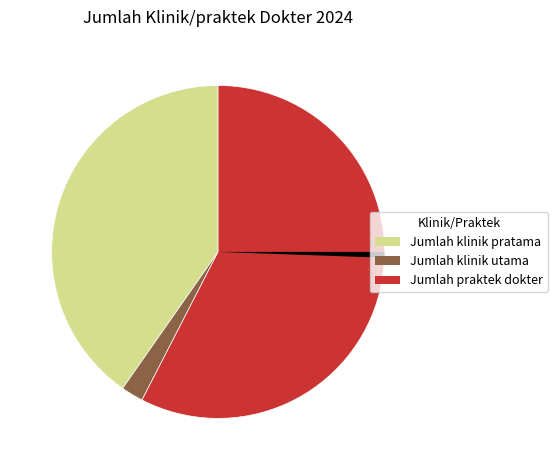

Is there any slice that represents more than half of the pie?

Yes